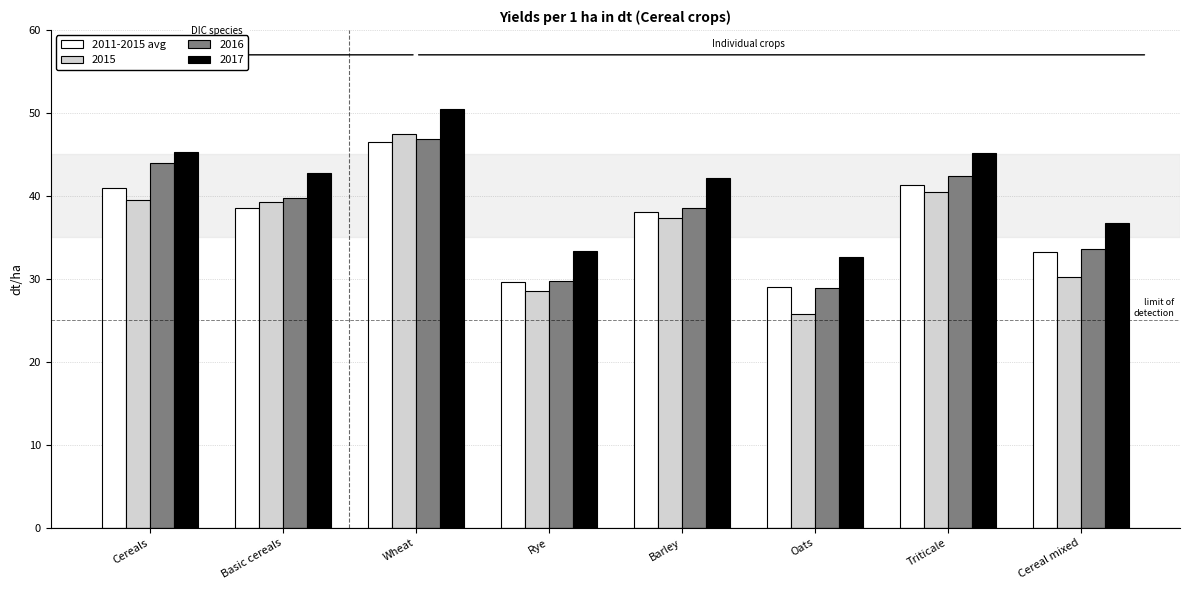

Is it true that 2017 equals 33.4 at Rye?

True